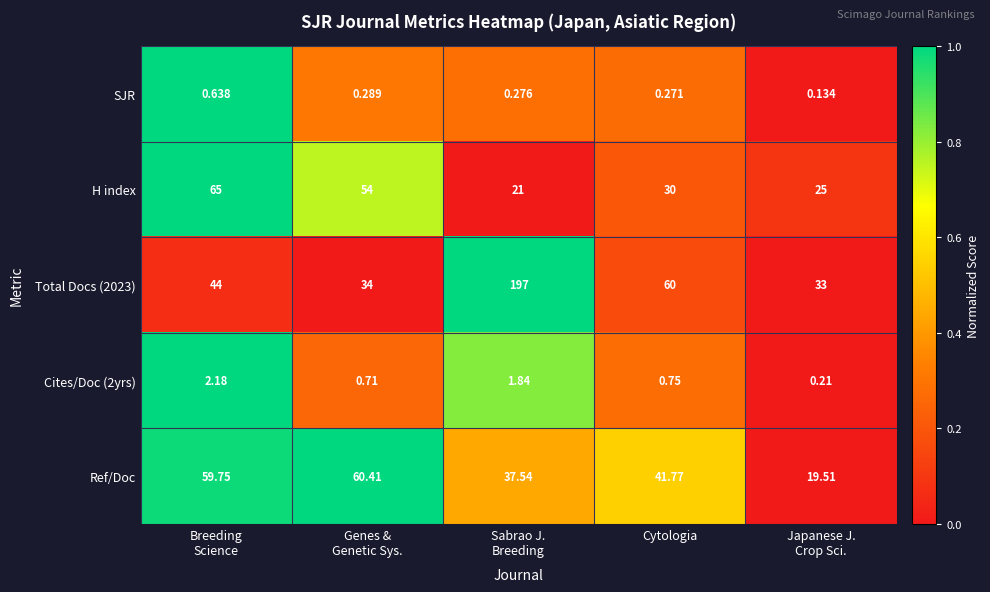

Count the number of categories in the chart.

5